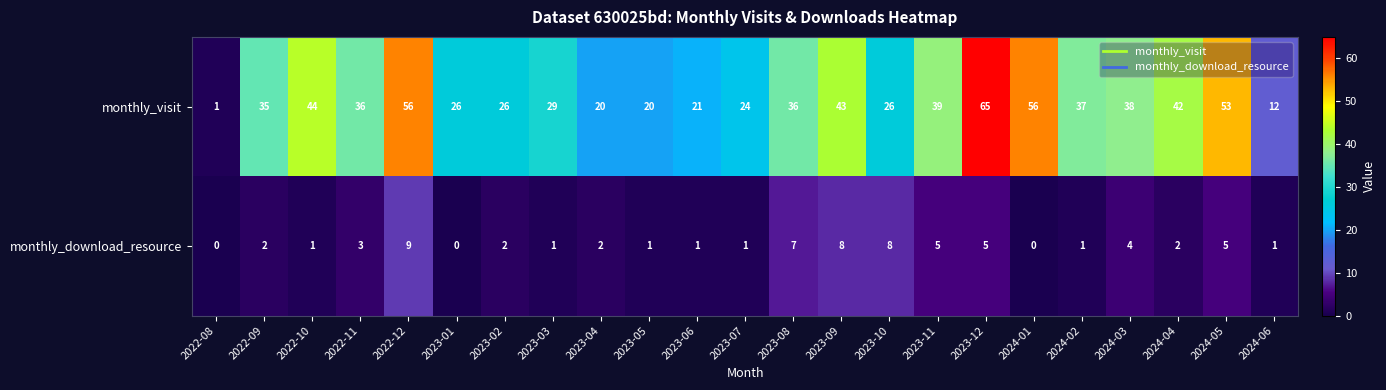

Where does the monthly_visit series first go above 36?

2022-10